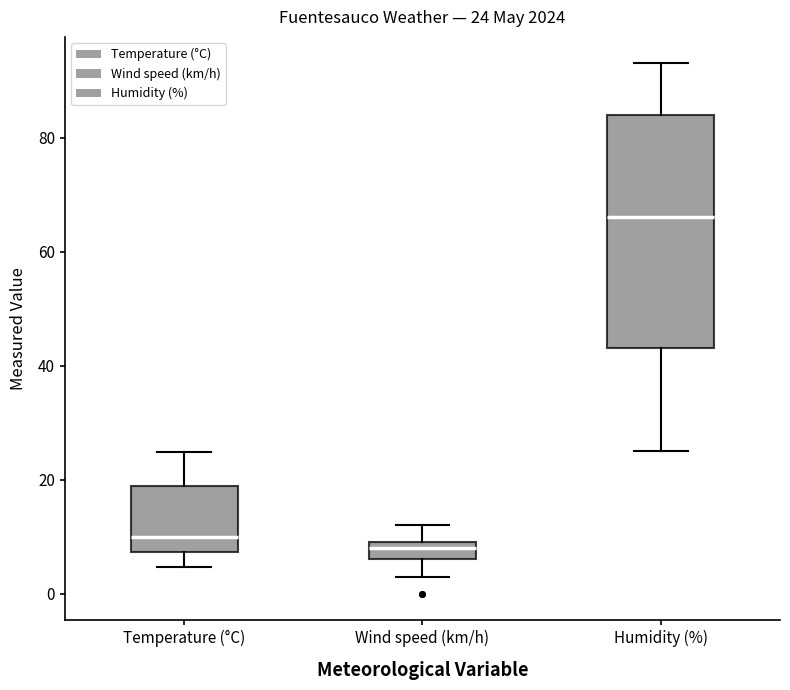

Which box is the tallest, from its lower edge to its upper edge?

Humidity (%)